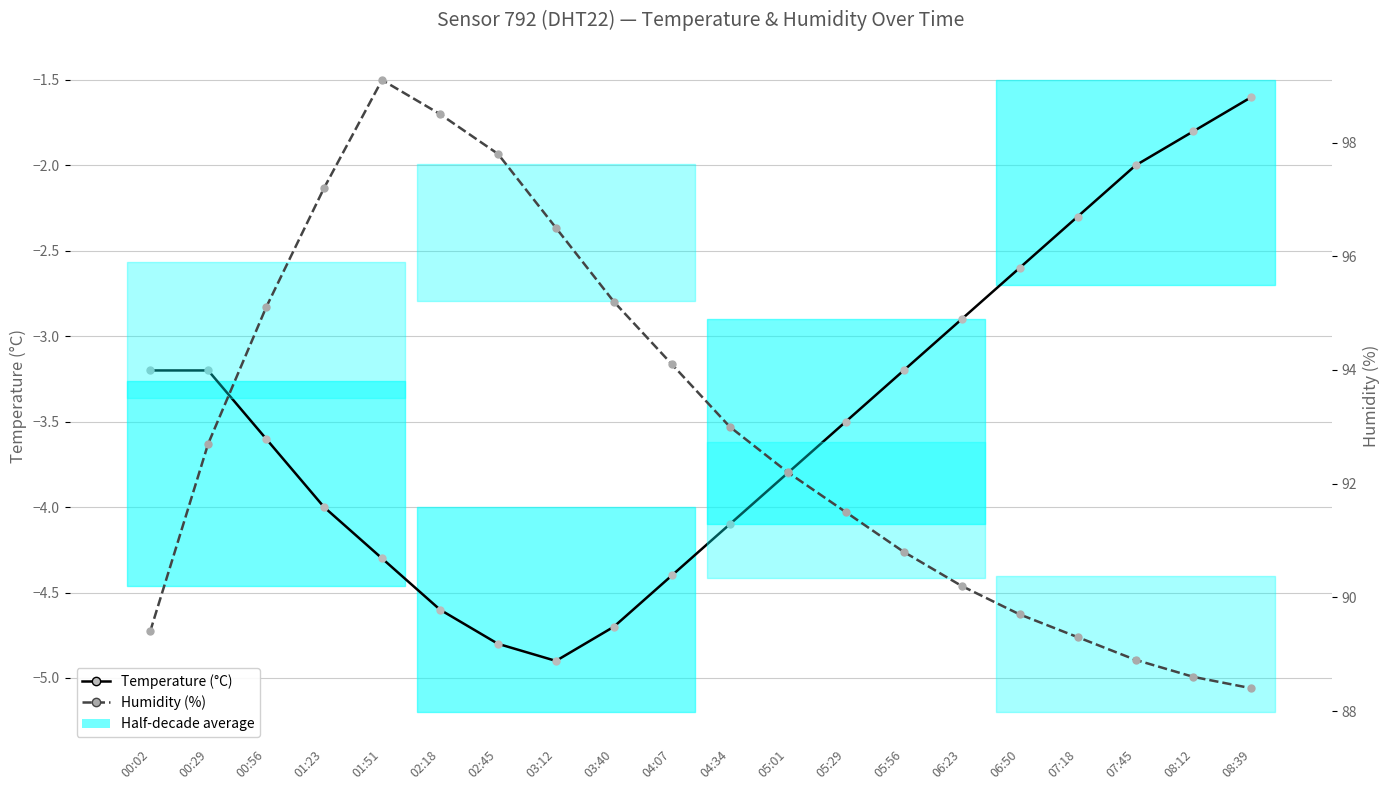

Which series changed the most between 01:51 and 05:01?

Humidity (%)